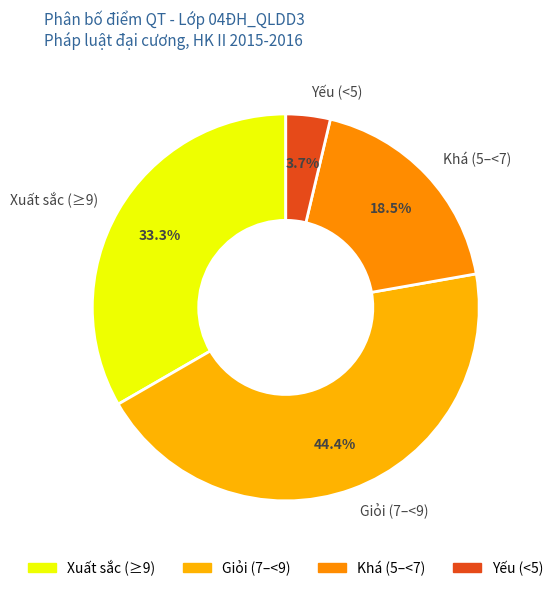

What percentage is NOT represented by Giỏi (7–<9)?

55.6%